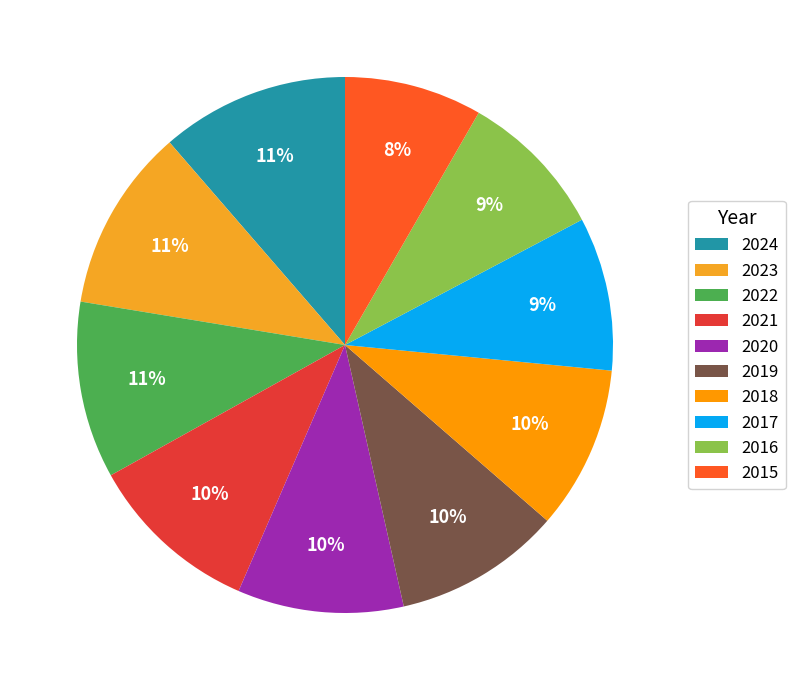

To the nearest percent, what portion does 2017 represent?

9%